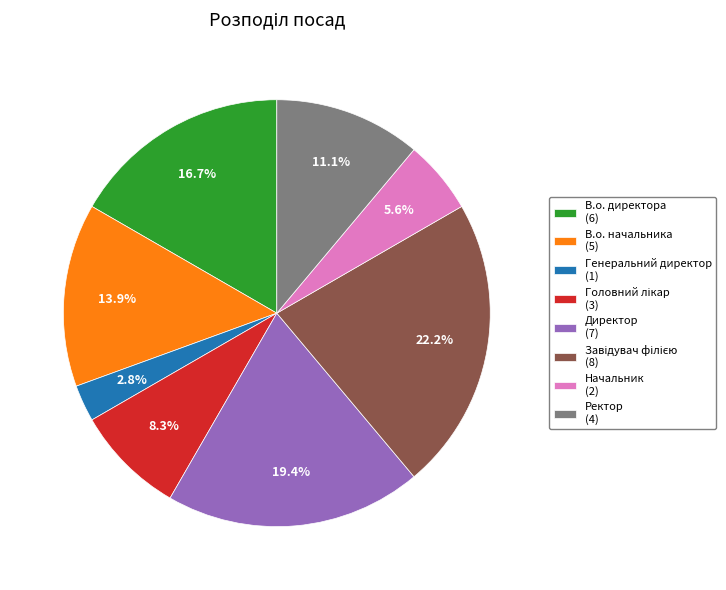

Count the number of slices in the pie.

8